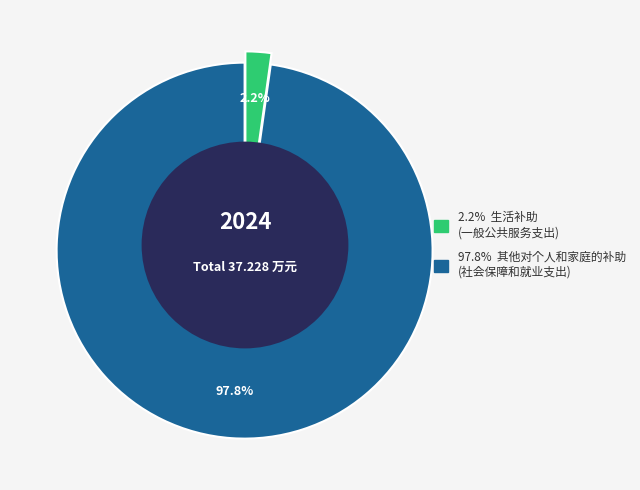

To the nearest percent, what percentage of the pie is 其他对个人和家庭的补助
(社会保障和就业支出)?

98%